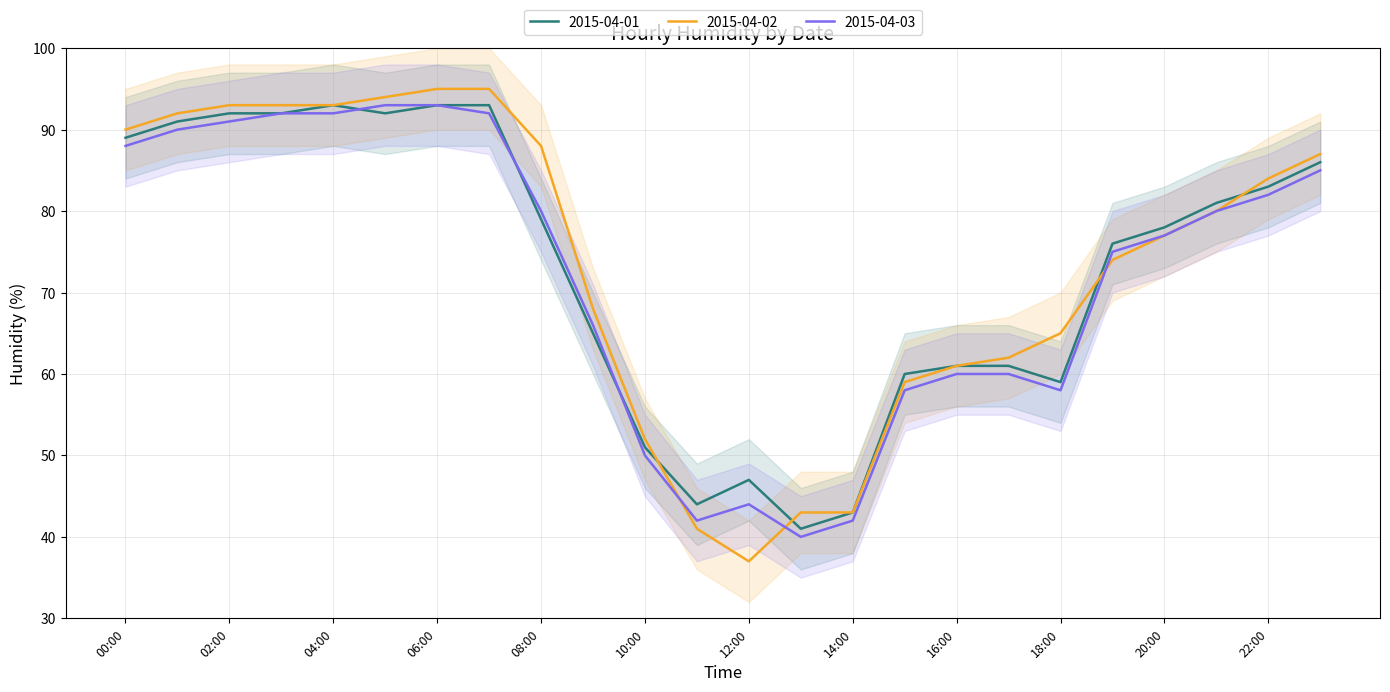

What is the spread (max minus min) of values at 18:00?

7